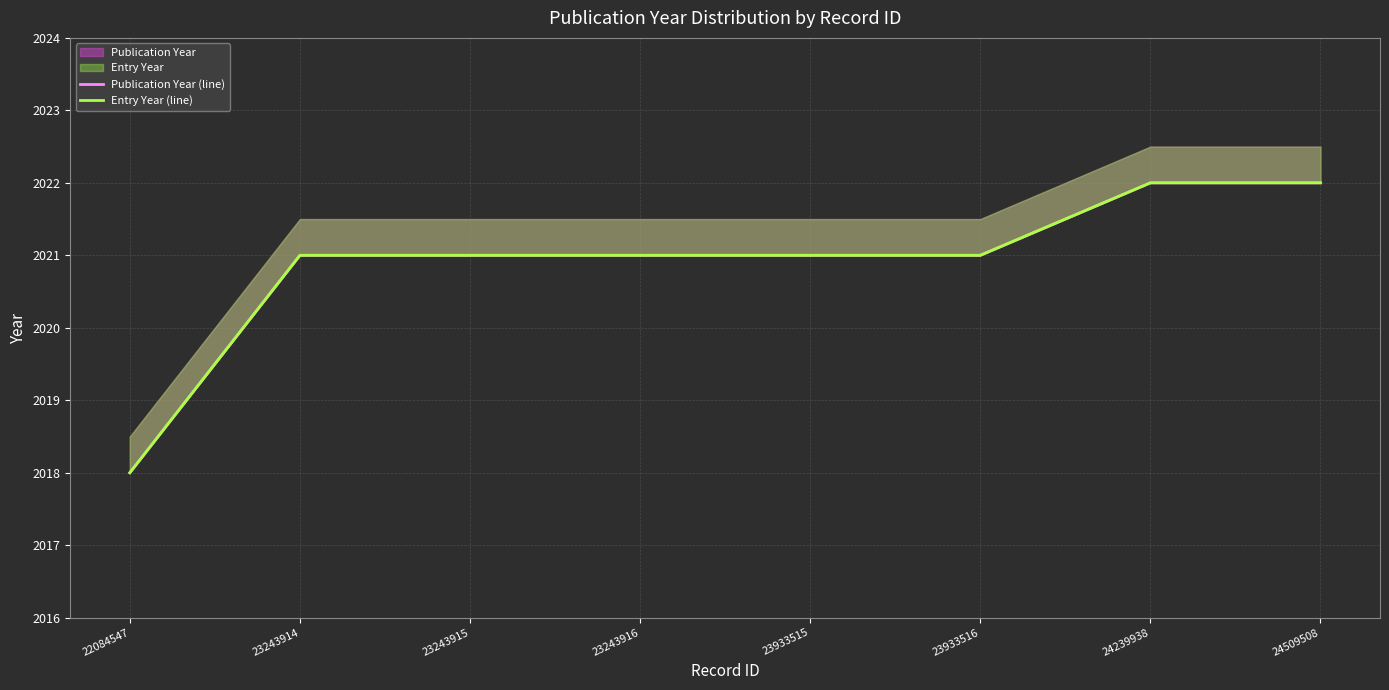

True or false: Publication Year (line) and Entry Year (line) intersect in this chart.

False